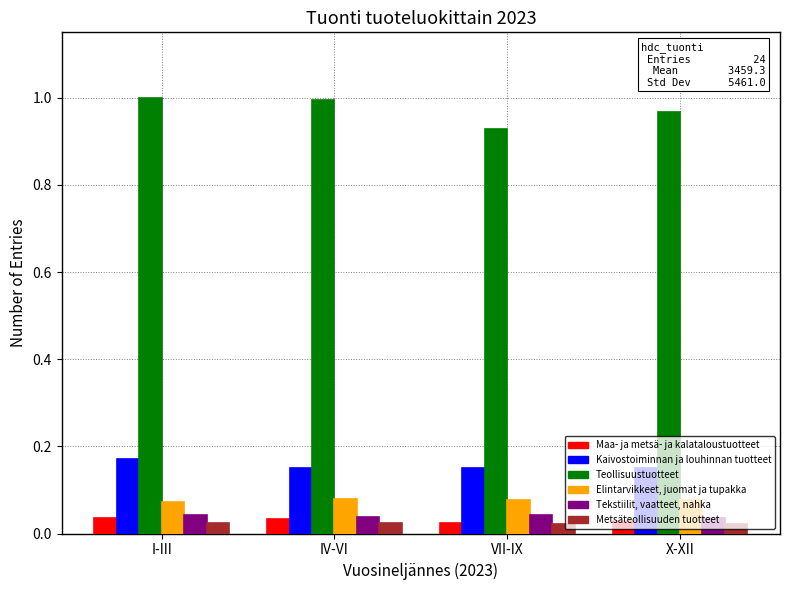

How many groups of bars are there?

4